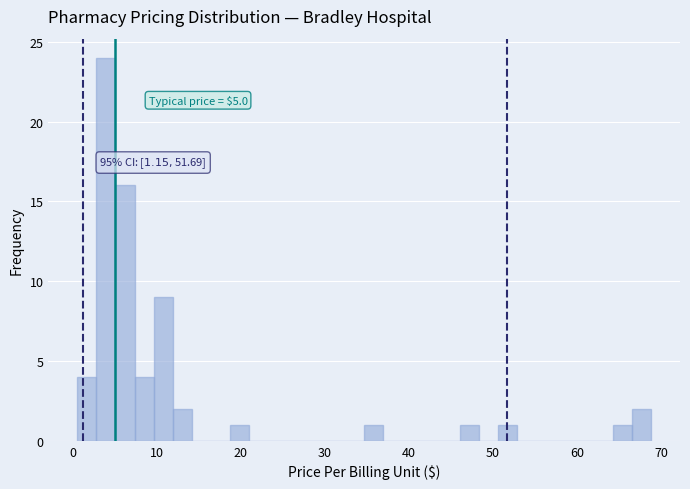

Read against the x-axis, roughly where is the centre of the tallest bar?

4